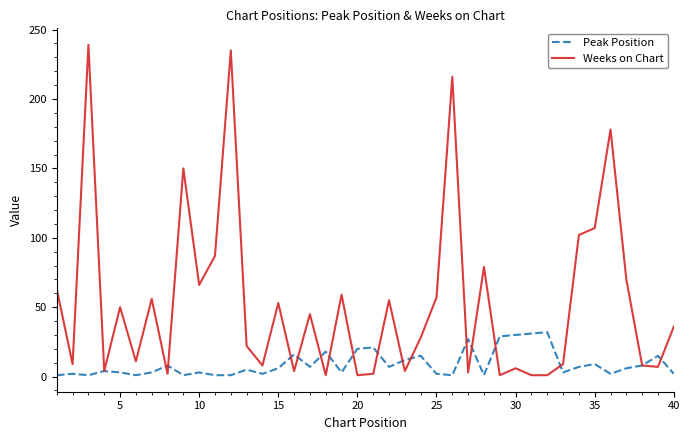

Rank the series by their maximum value, from highest to lowest.

Weeks on Chart, Peak Position